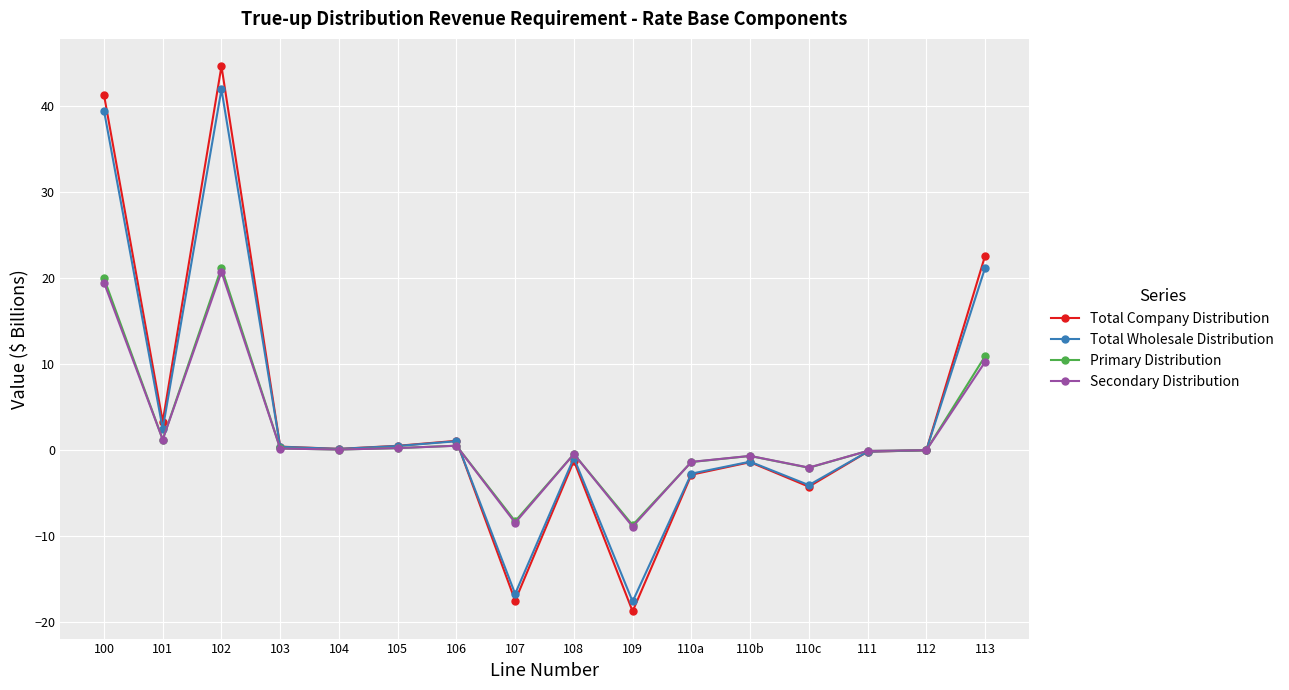

At which category is the sum across all series the highest?

102